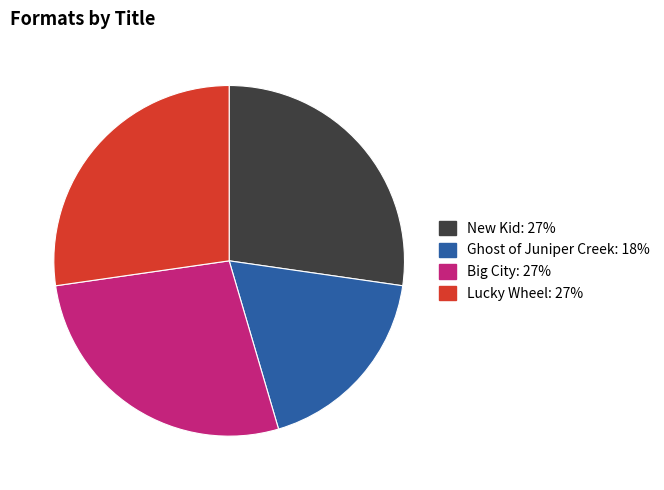

Does Lucky Wheel account for over 50% of the chart?

No